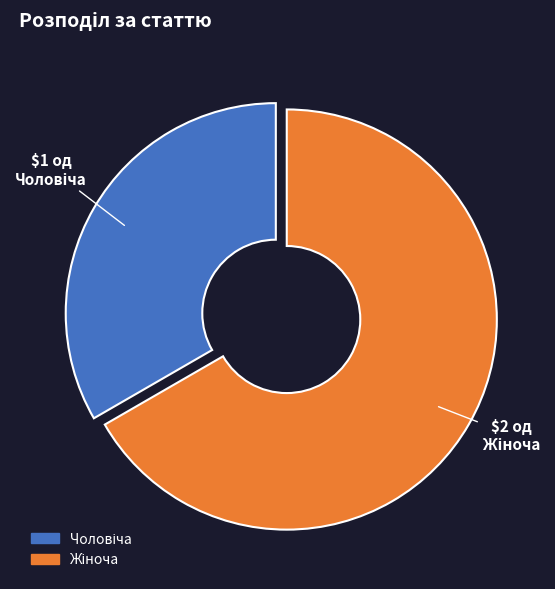

Does any single category account for the majority?

Yes